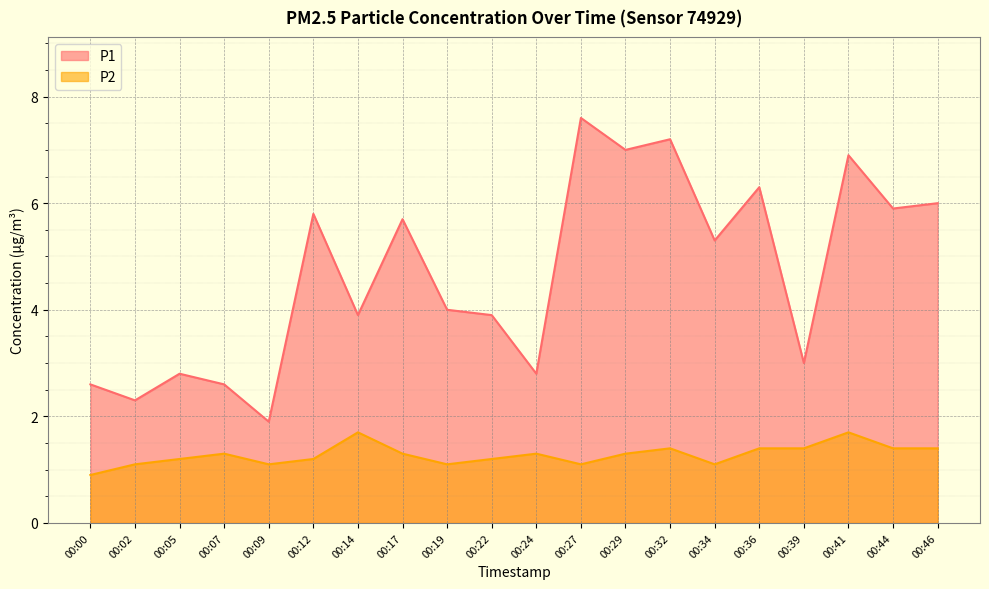

How many interior local valleys does the P1 series have?

8